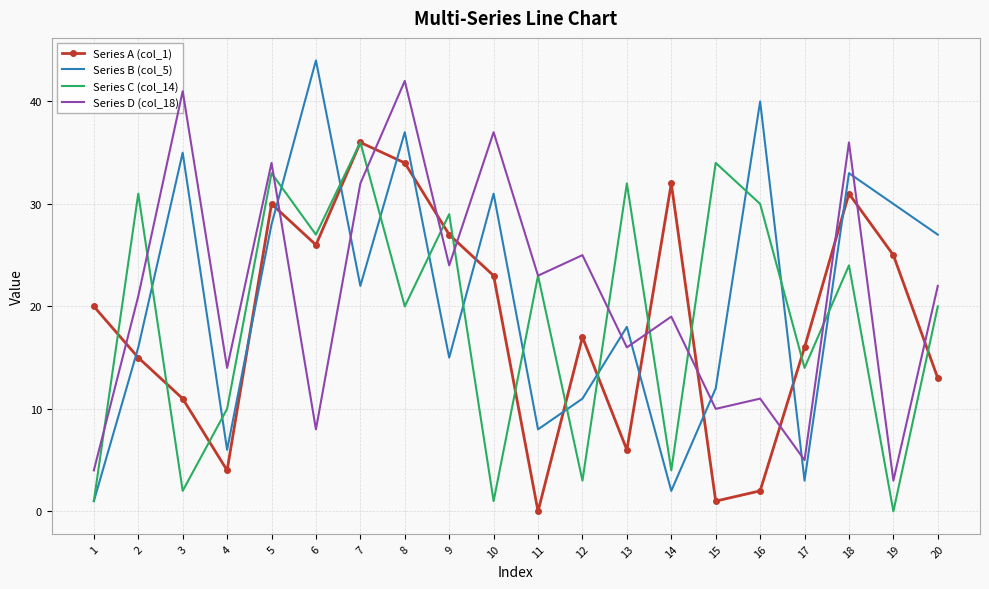

What is the difference between the second highest and minimum values in the Series A (col_1) series?

34